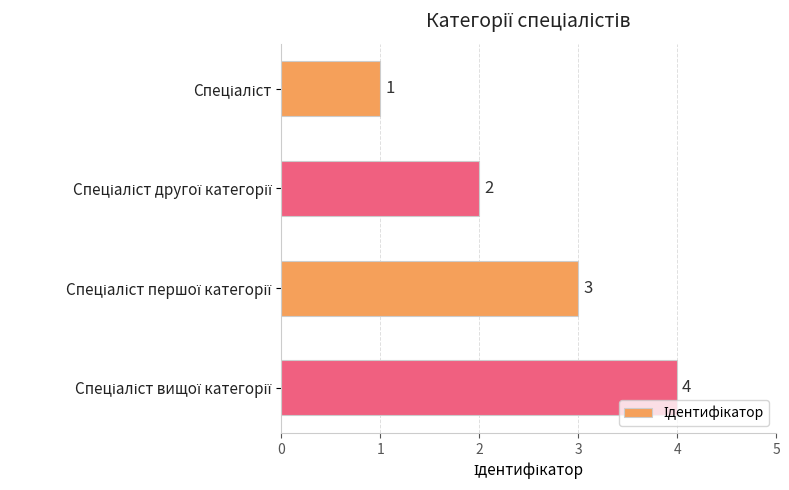

How many series are shown in this chart?

1